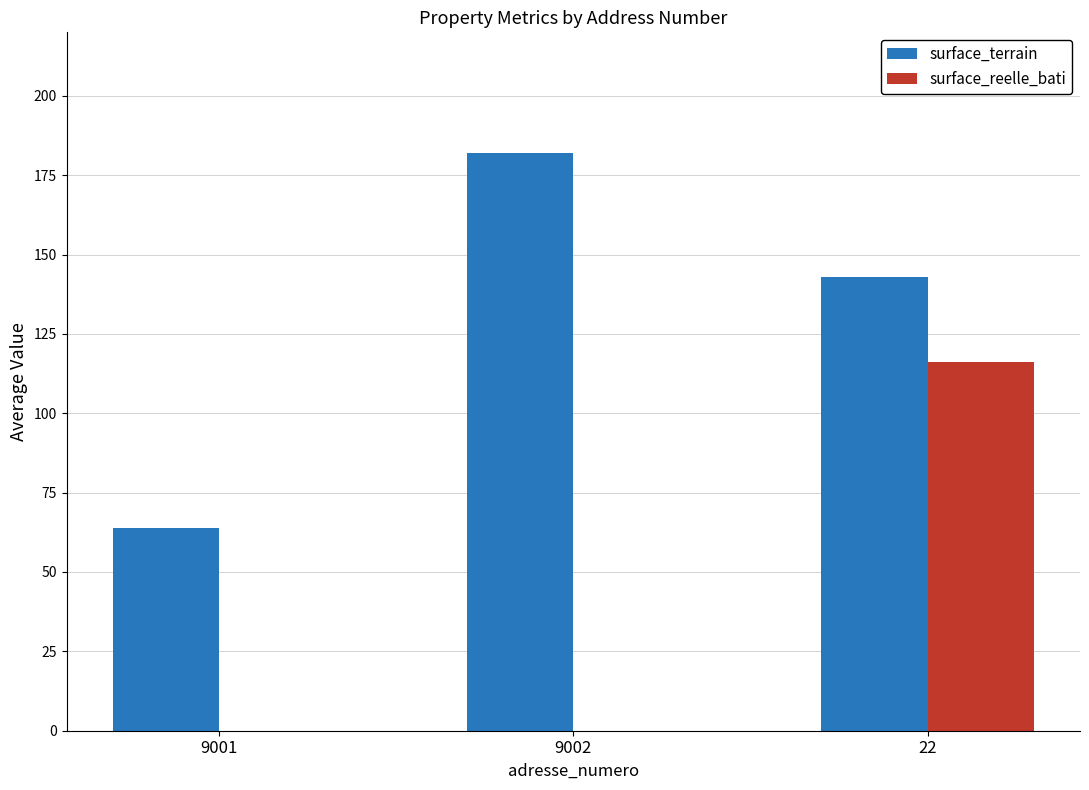

Reading right to left, what are all the values shown in this chart?

surface_terrain: 143	182	64
surface_reelle_bati: 116	0	0